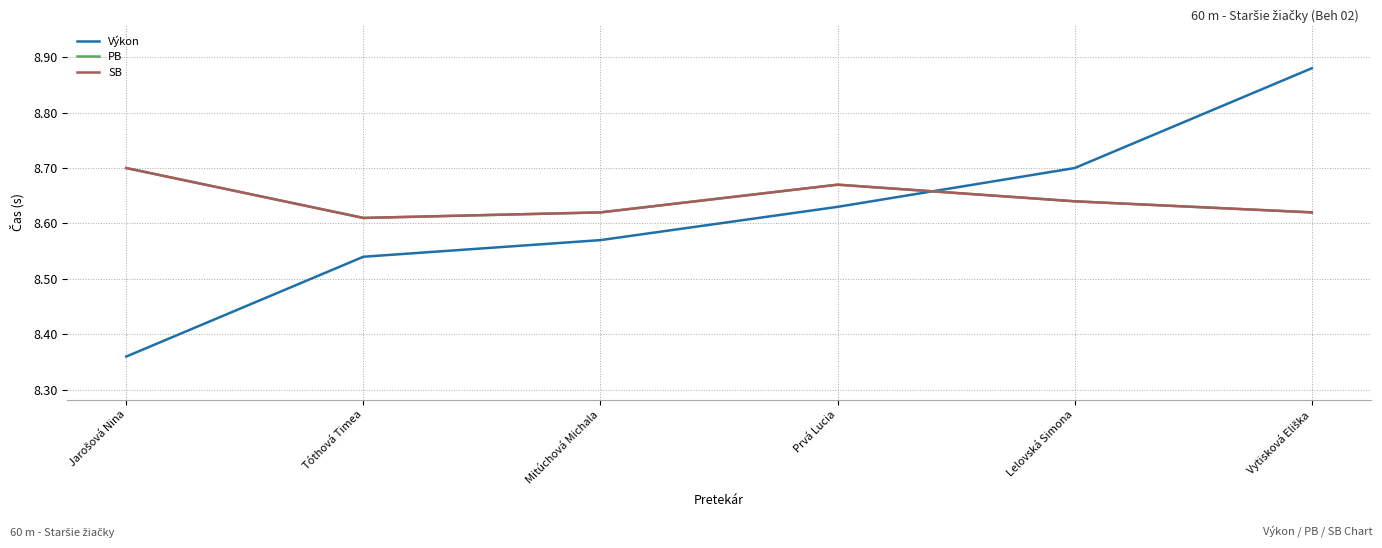

What is the lowest value of the Výkon series?

8.4